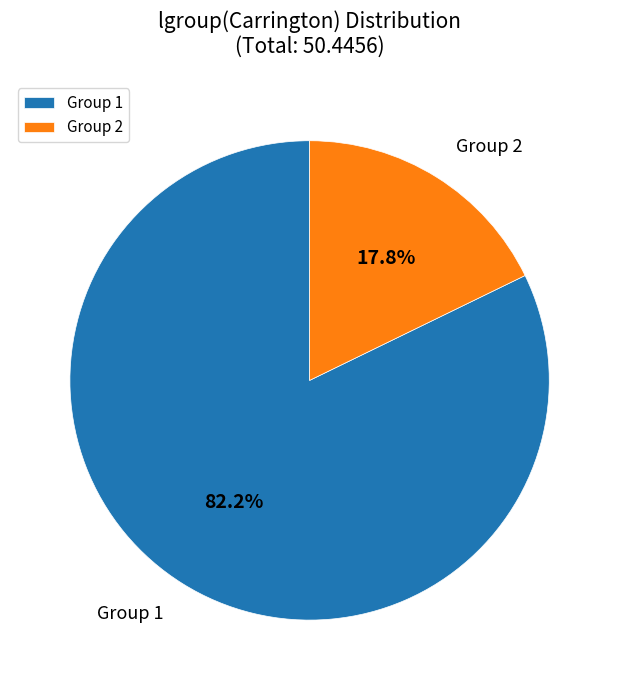

What percentage is NOT represented by Group 2?

82.2%